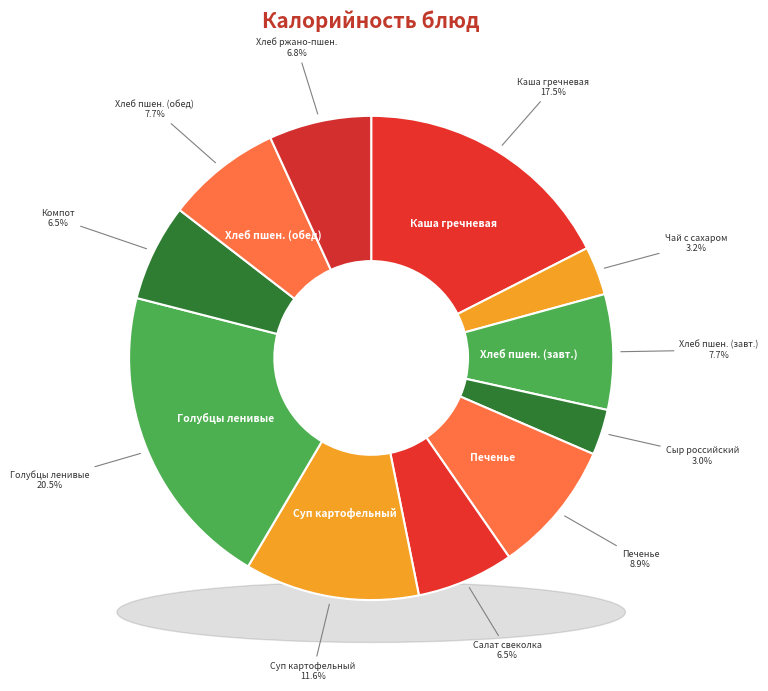

How many slices are in this pie chart?

11